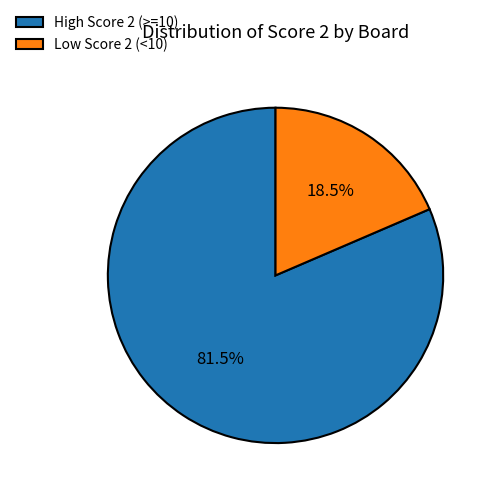

Is High Score 2 (>=10) the majority of the pie?

Yes